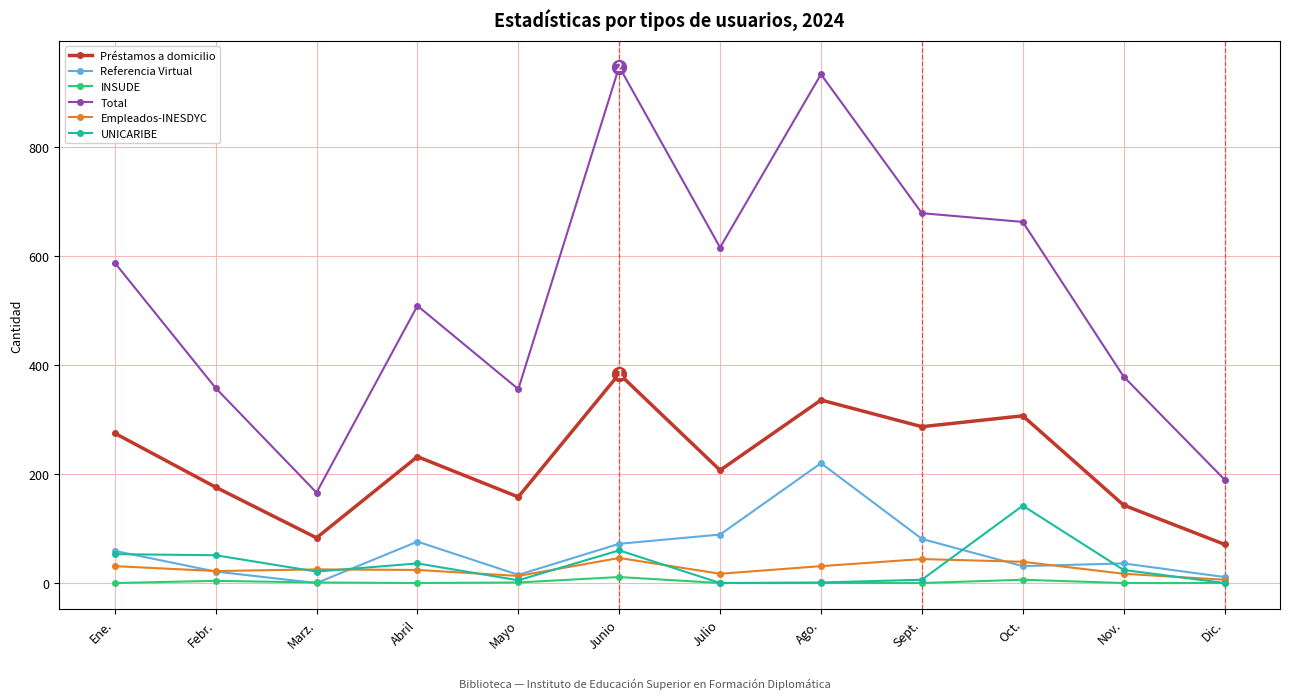

Is it true that Empleados-INESDYC equals 31 at Ene.?

True